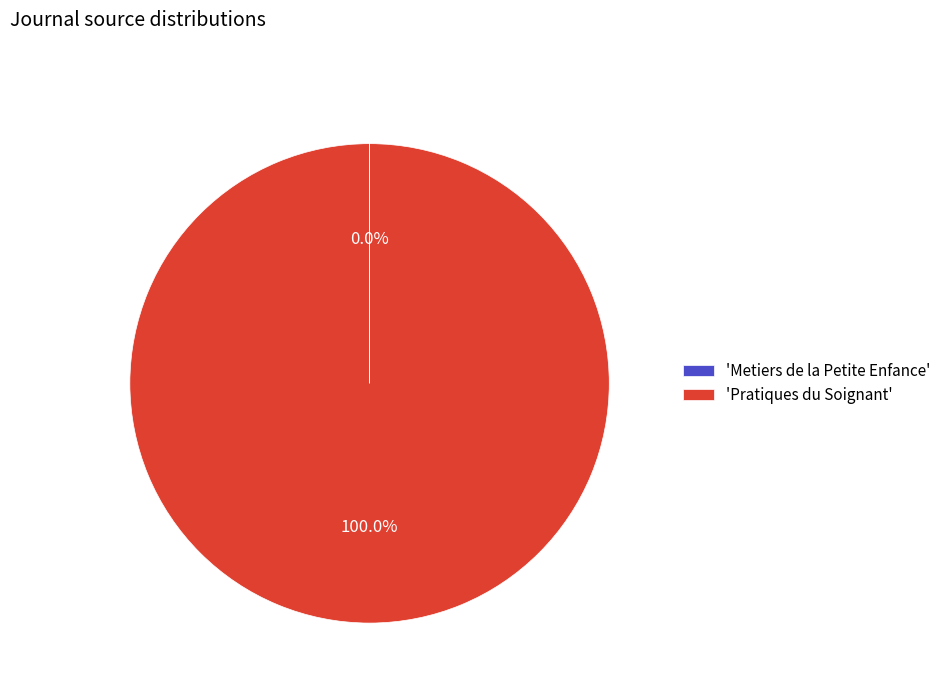

Which category has the biggest portion of the pie?

'Pratiques du Soignant'